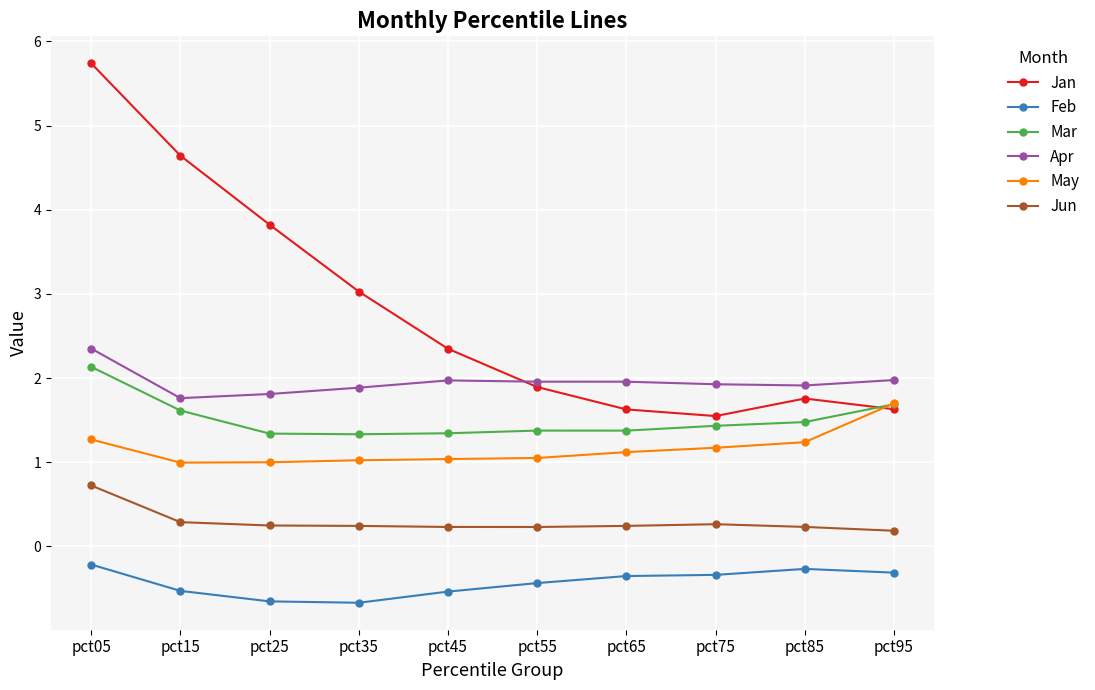

What is the greatest value displayed?

5.7